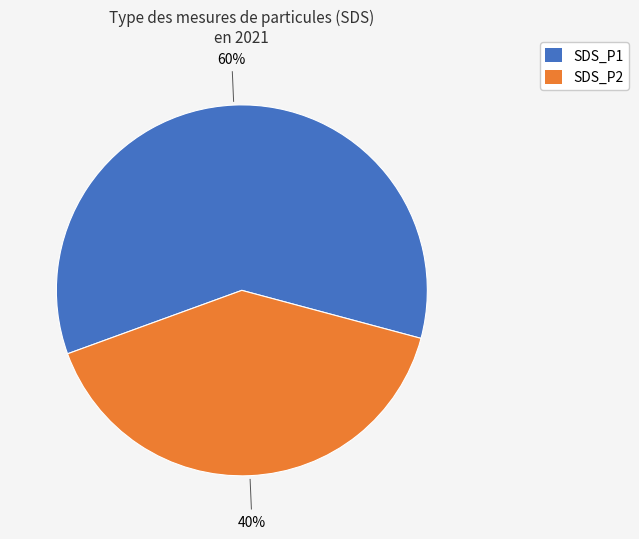

To the nearest percent, what is the combined percentage of SDS_P1 and SDS_P2?

100%